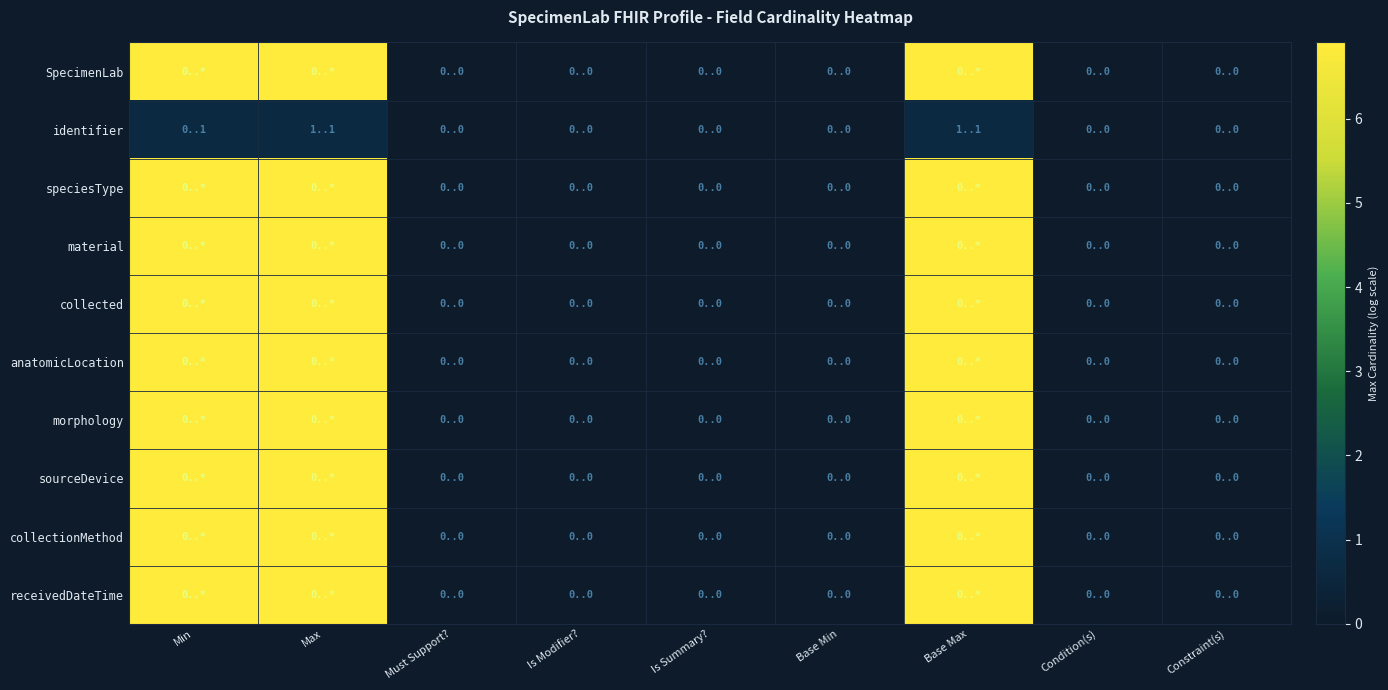

Which series has the largest range (max minus min)?

SpecimenLab